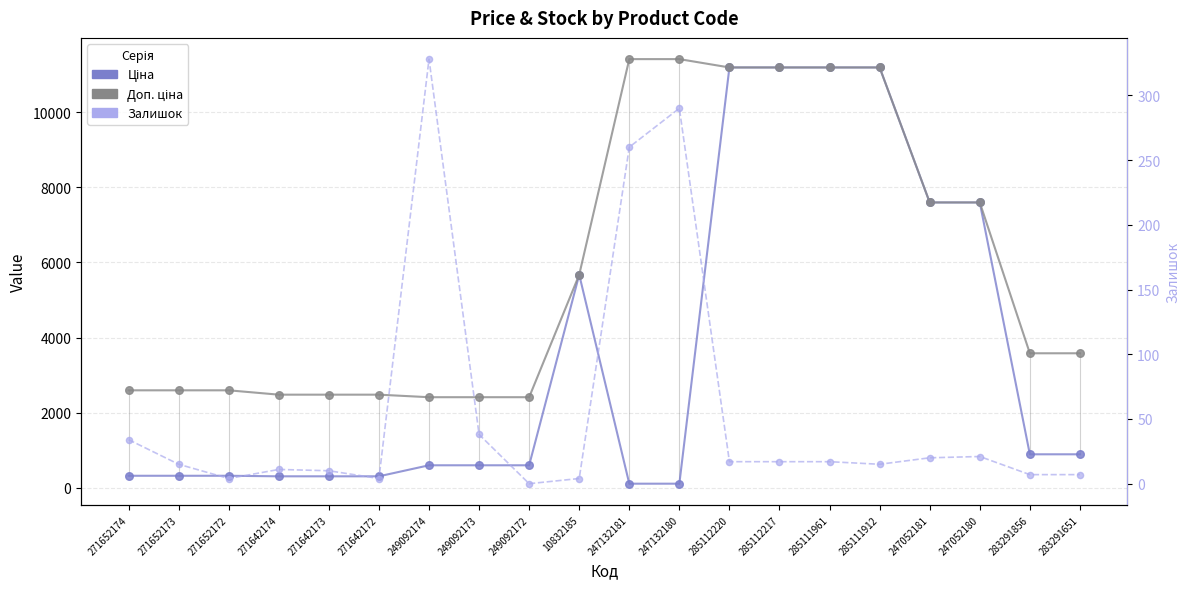

Which series contains the lowest Y value?

Залишок